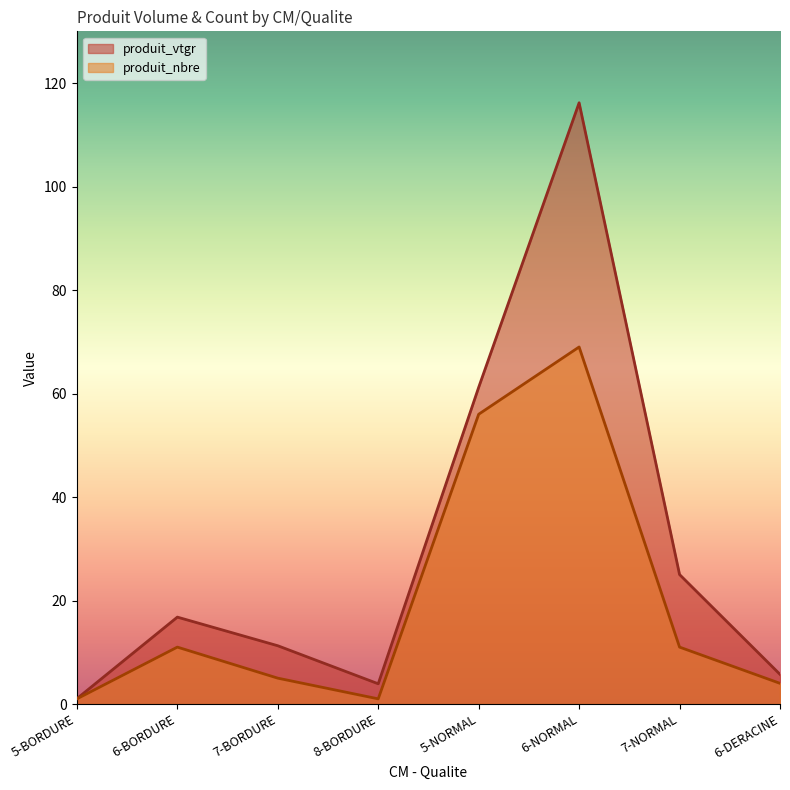

Which category has the highest value in the produit_nbre series?

6-NORMAL